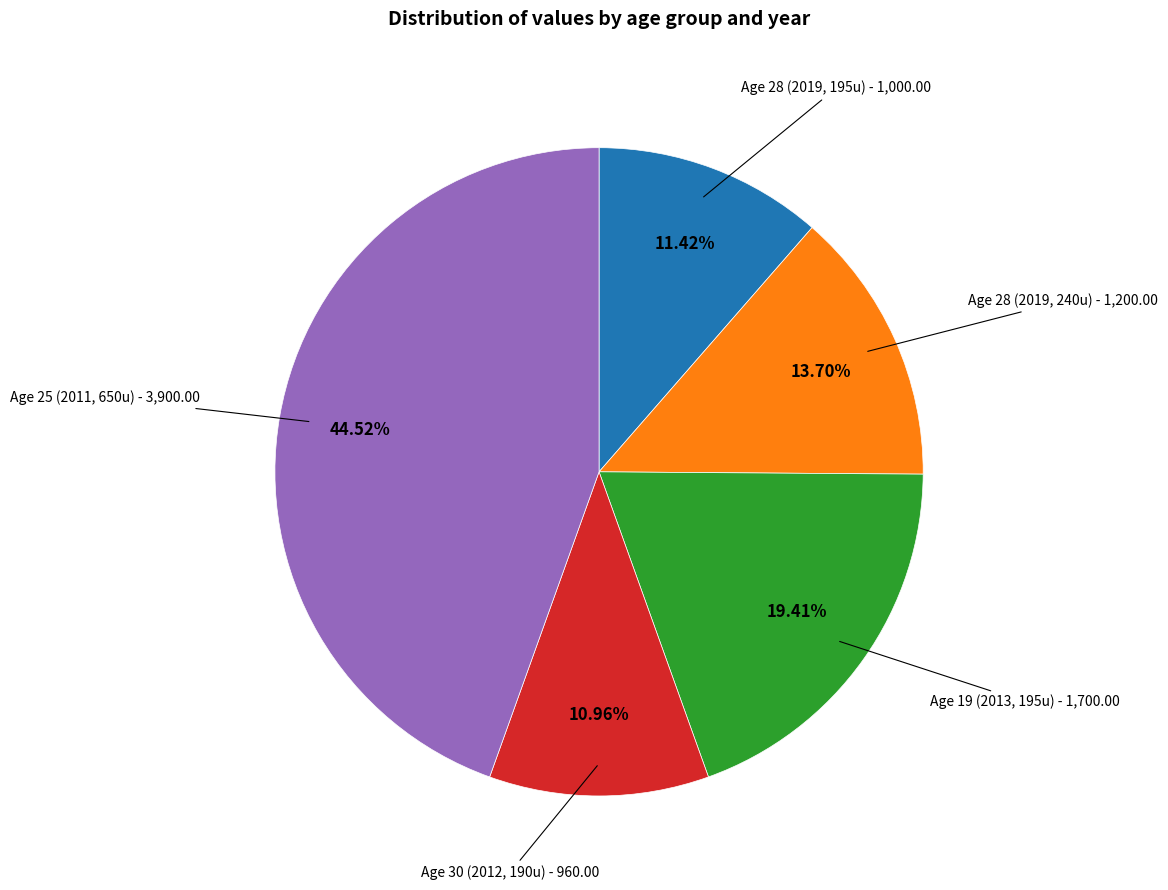

Is there any slice that represents more than half of the pie?

No